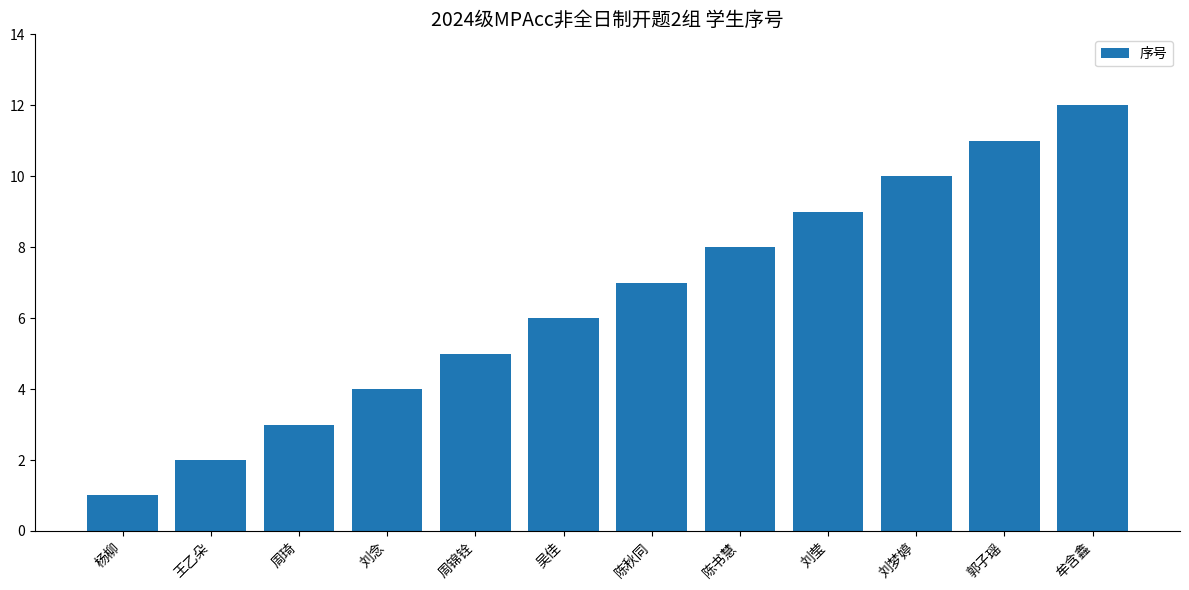

What is the label of the 4th bar from the right?

刘莹